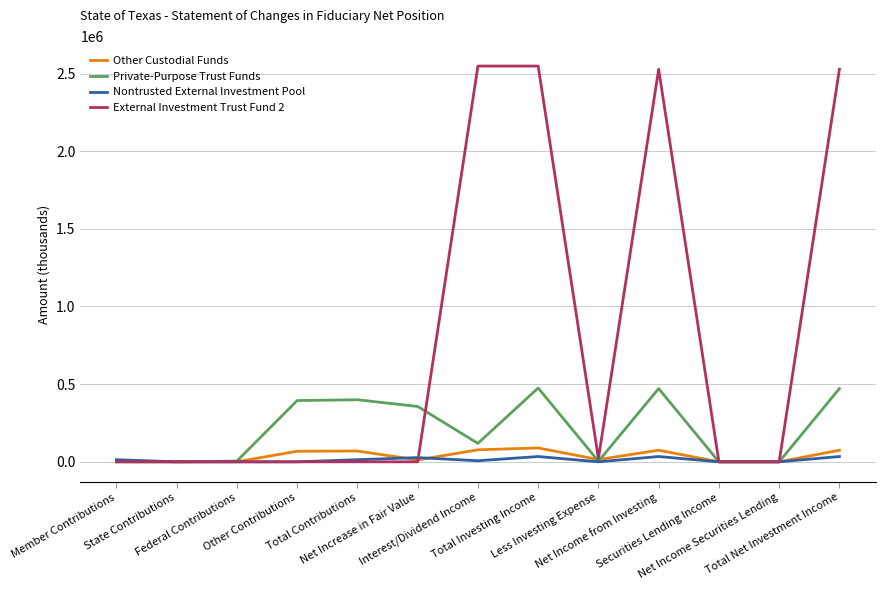

What is the sum of all External Investment Trust Fund 2 values?

10170904